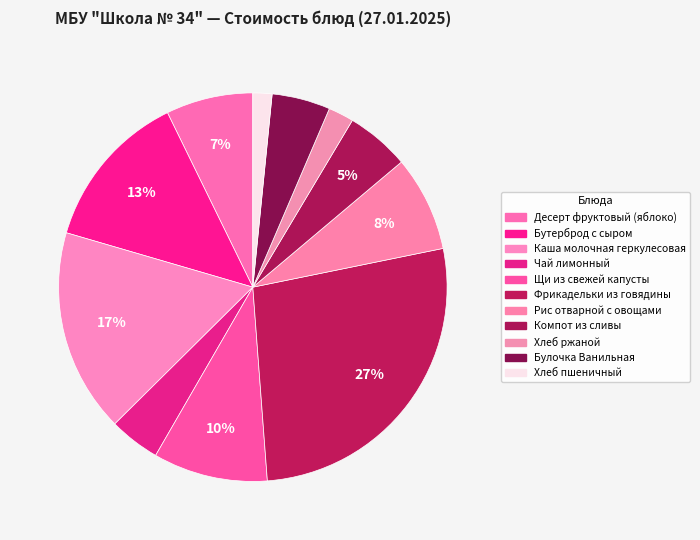

To the nearest percent, what is the combined percentage of Фрикадельки из говядины and Щи из свежей капусты?

37%